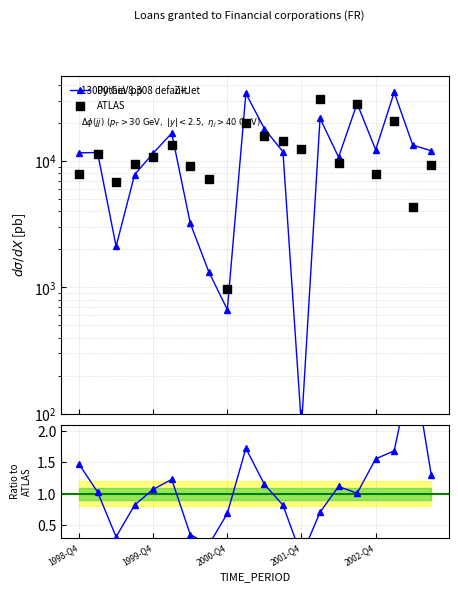

What is the total value across all series at 1998-Q4?

19521.5